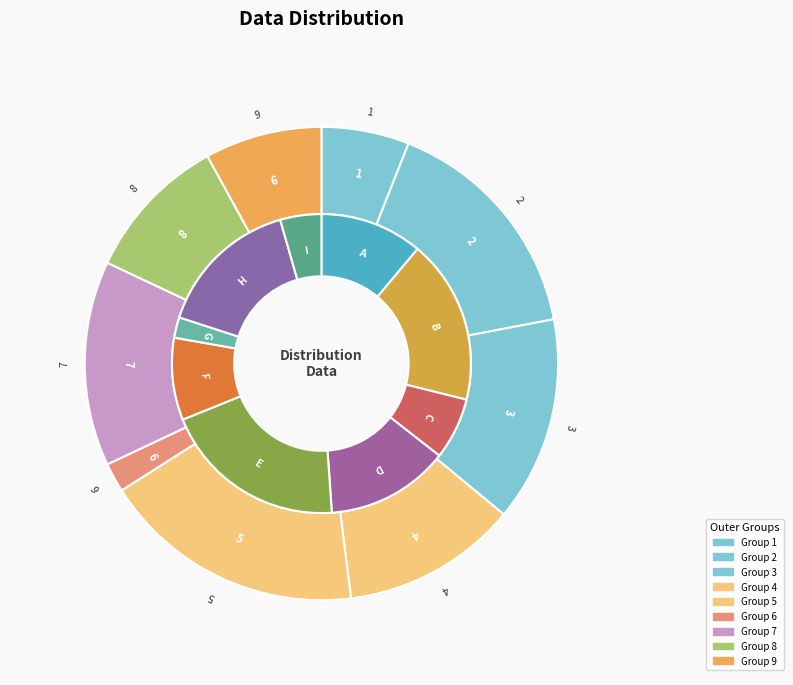

Does 1 represent more than half of the total?

No